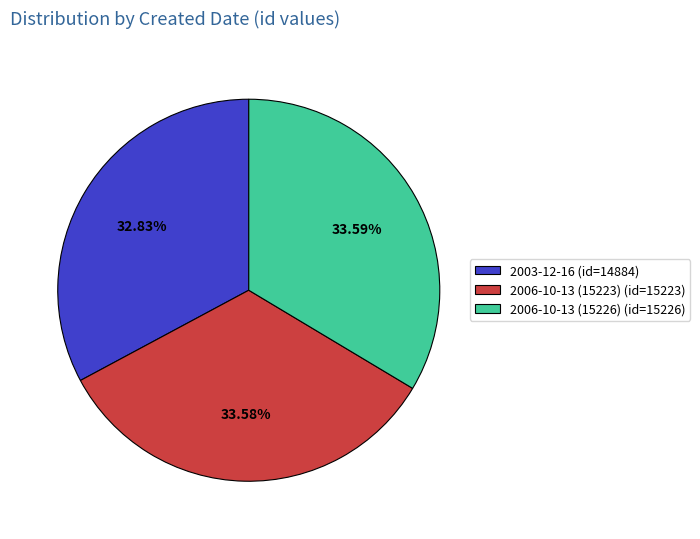

Does any single category account for the majority?

No